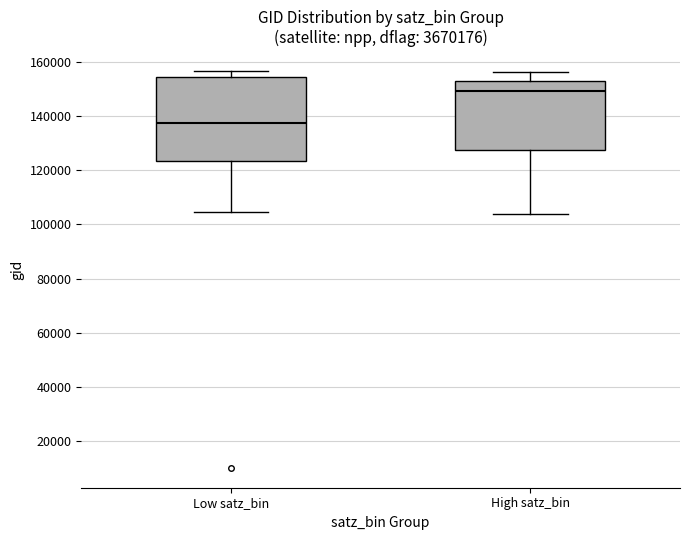

Which box is the tallest, from its lower edge to its upper edge?

Low satz_bin